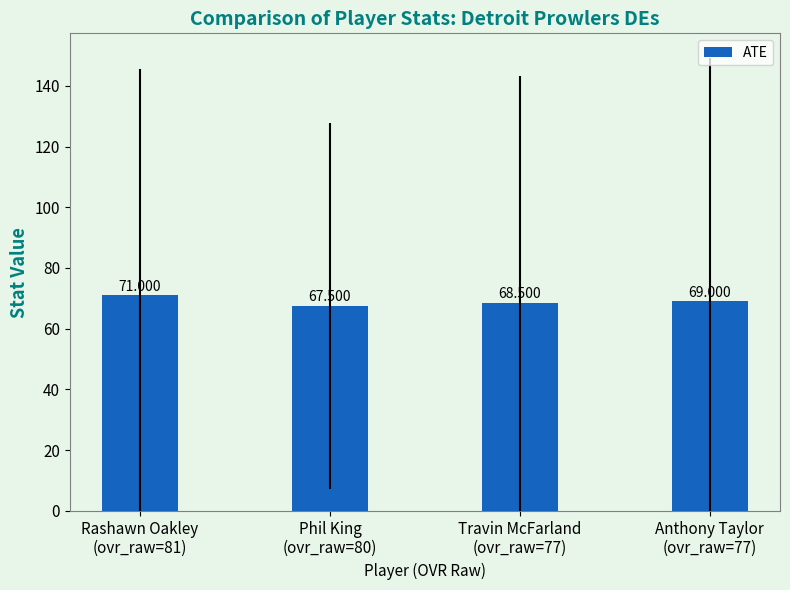

Between Anthony Taylor
(ovr_raw=77) and Phil King
(ovr_raw=80), which is larger?

Anthony Taylor
(ovr_raw=77)